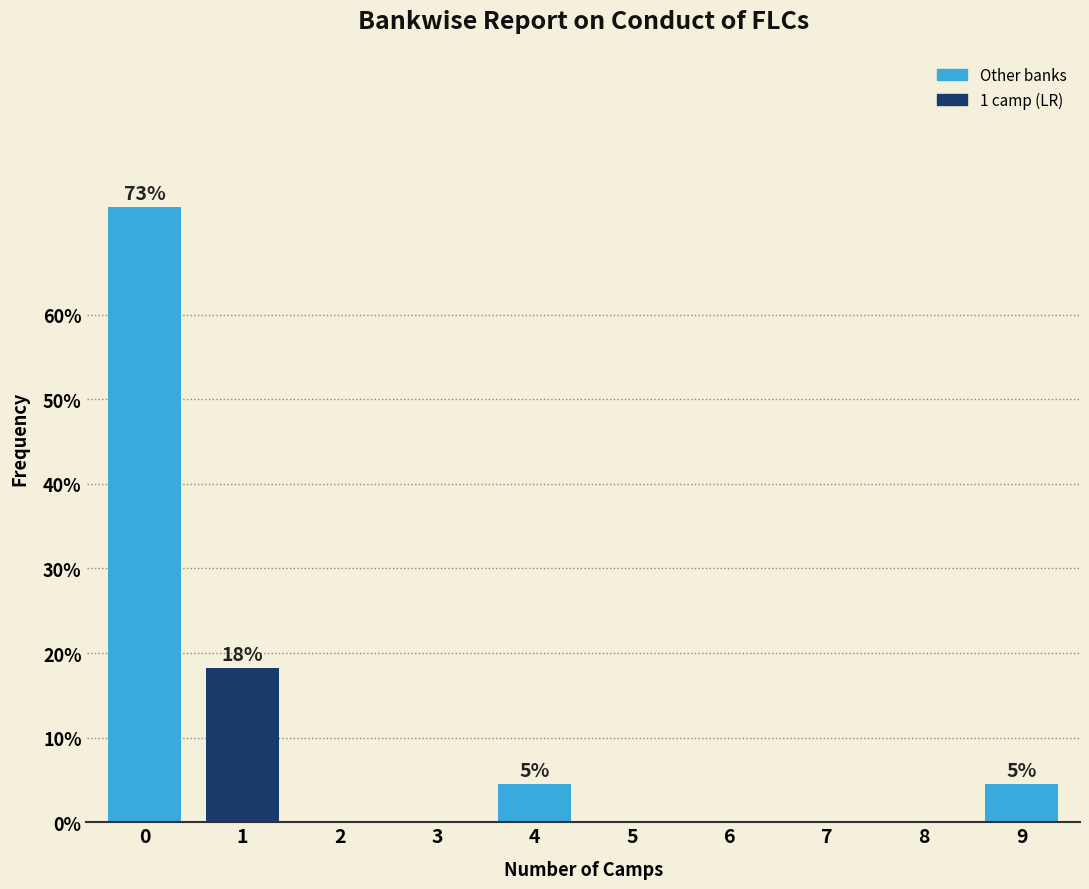

Reading left to right, extract all data points from this chart.

0=72.7	1=18.2	2=0.0	3=0.0	4=4.5	5=0.0	6=0.0	7=0.0	8=0.0	9=4.5